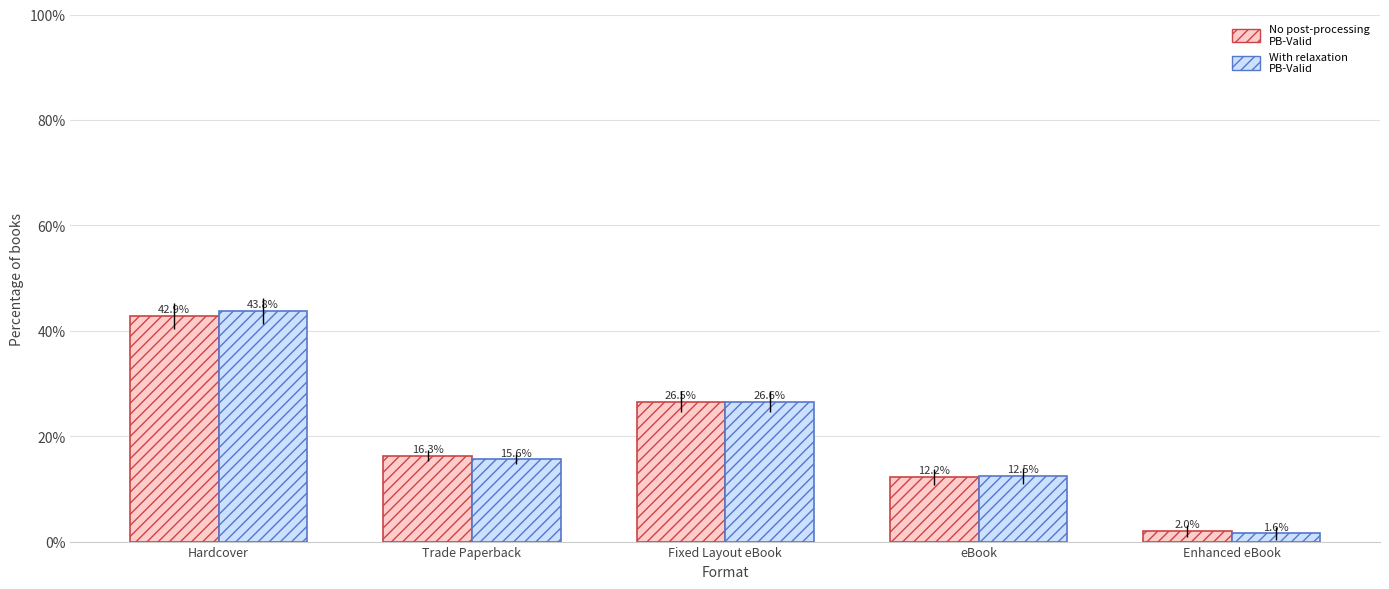

What is the label of the 5th bar from the left?

Enhanced eBook